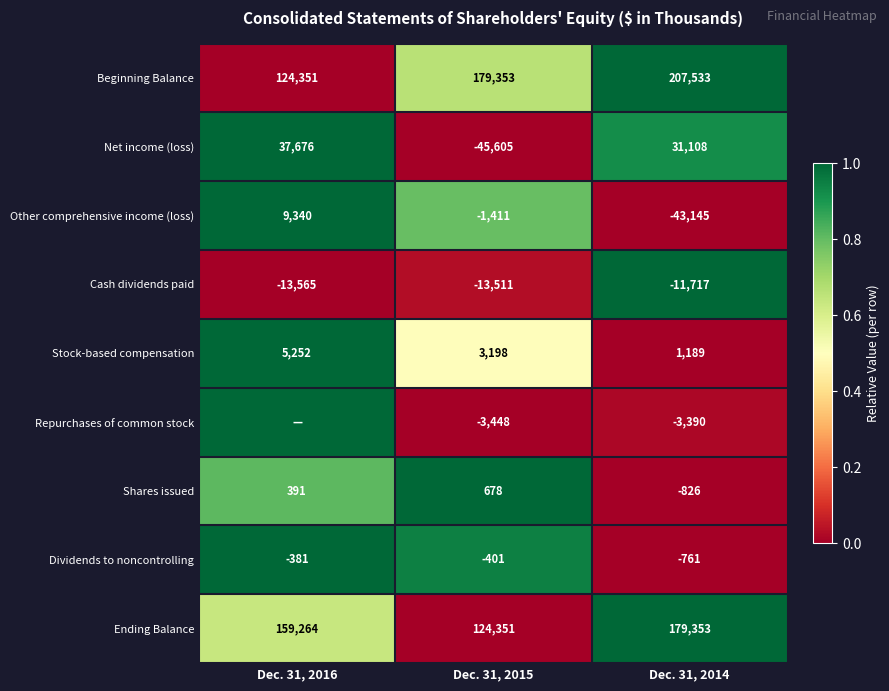

Which category has the lowest value in the Stock-based compensation series?

Dec. 31, 2014